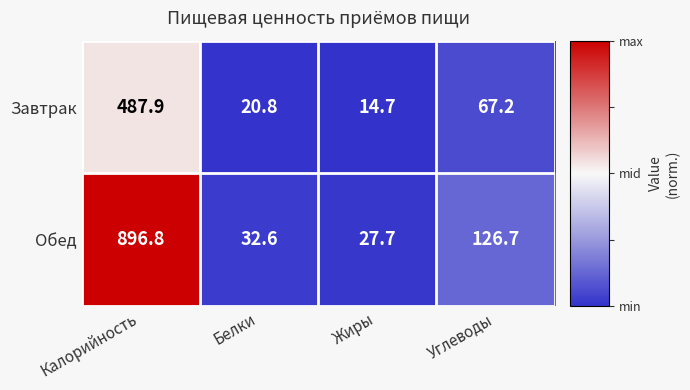

What is the difference between the Обед values at Калорийность and Жиры?

869.1